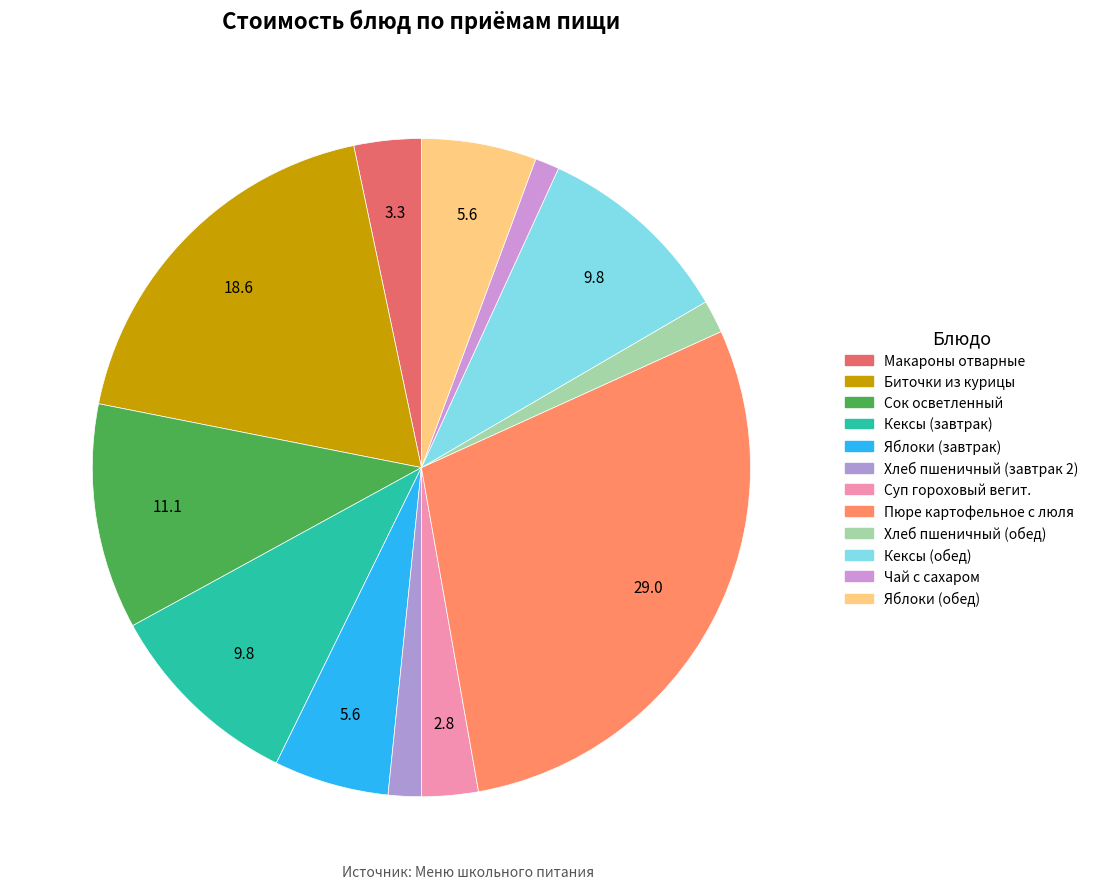

How many slices are in this pie chart?

12